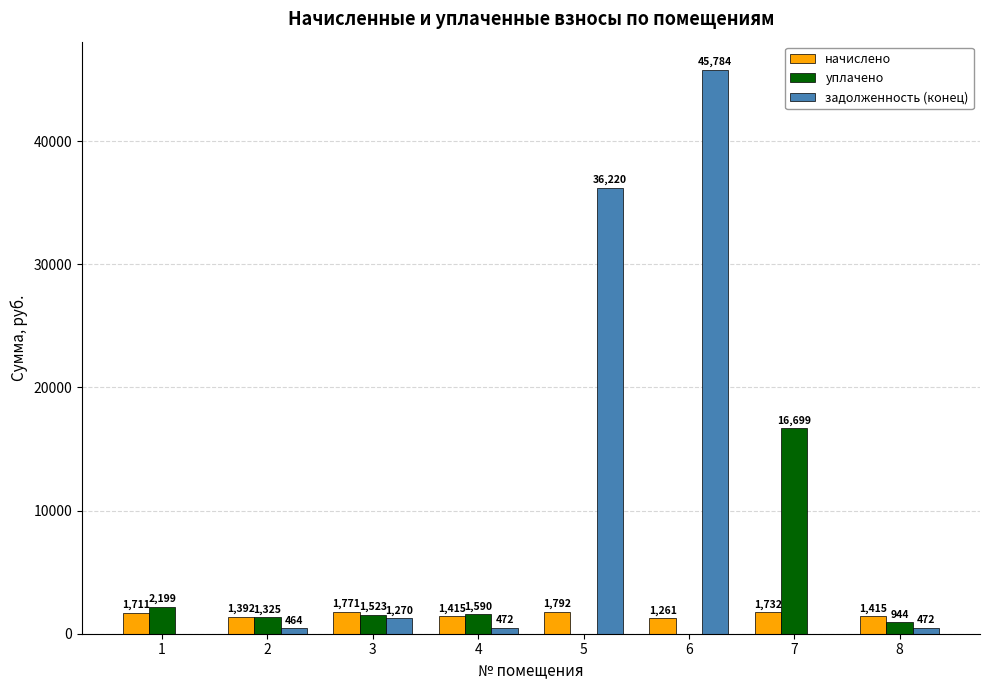

At which label does задолженность (конец) first exceed 472?

3